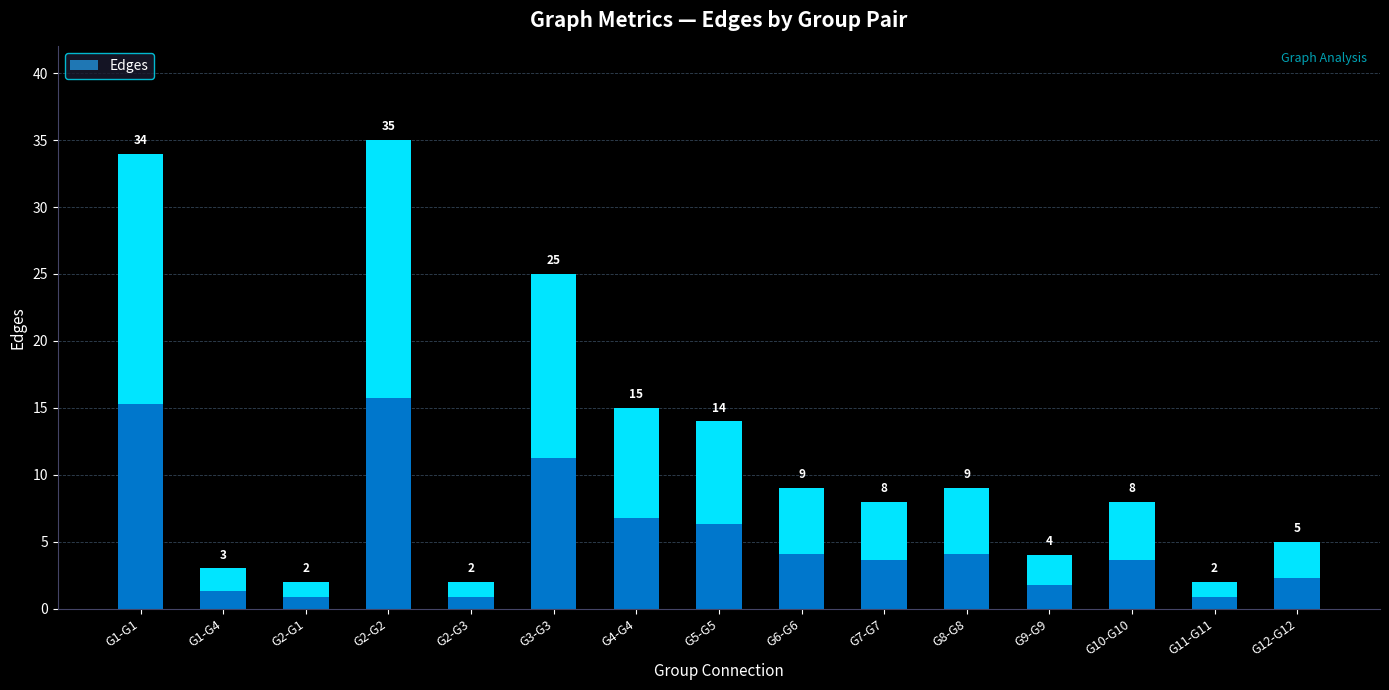

What is the change in value from G8-G8 to G12-G12?

-4